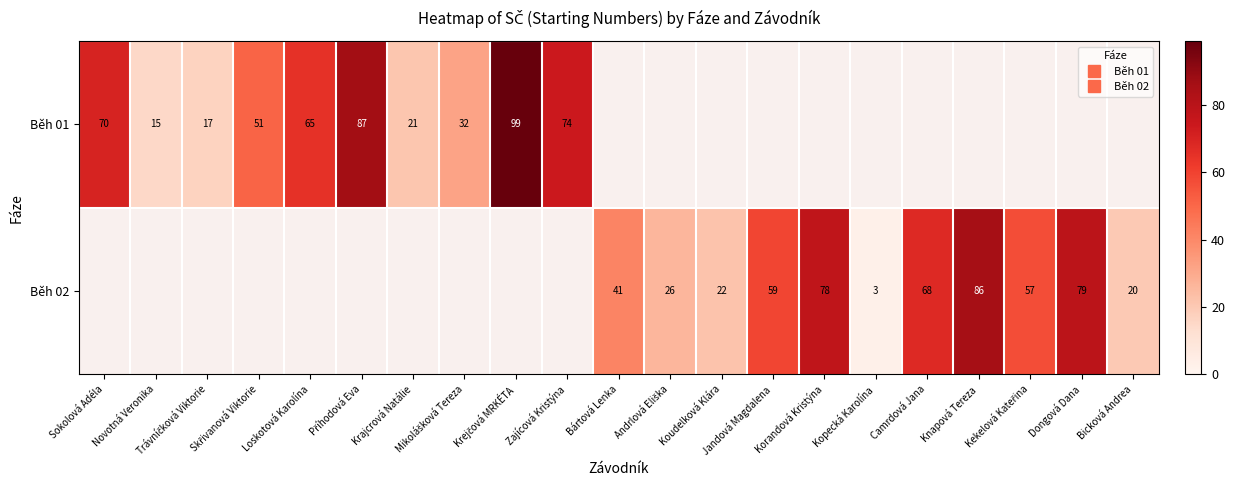

What value does the Běh 02 series have at Jandová Magdalena?

59.0